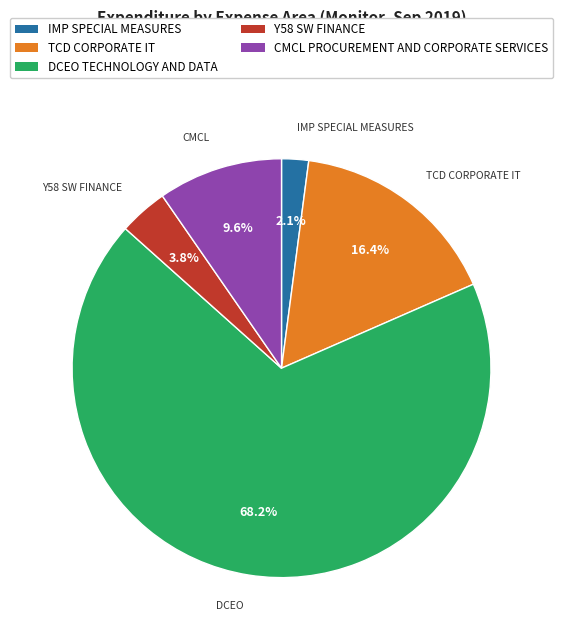

Rank the categories by value from highest to lowest.

DCEO TECHNOLOGY AND DATA, TCD CORPORATE IT, CMCL PROCUREMENT AND CORPORATE SERVICES, Y58 SW FINANCE, IMP SPECIAL MEASURES